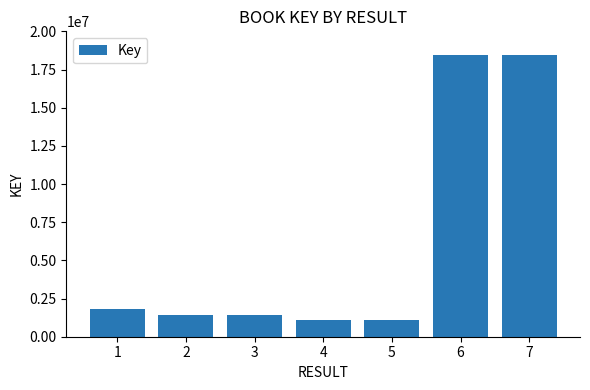

Which has a higher value, 7 or 3?

7